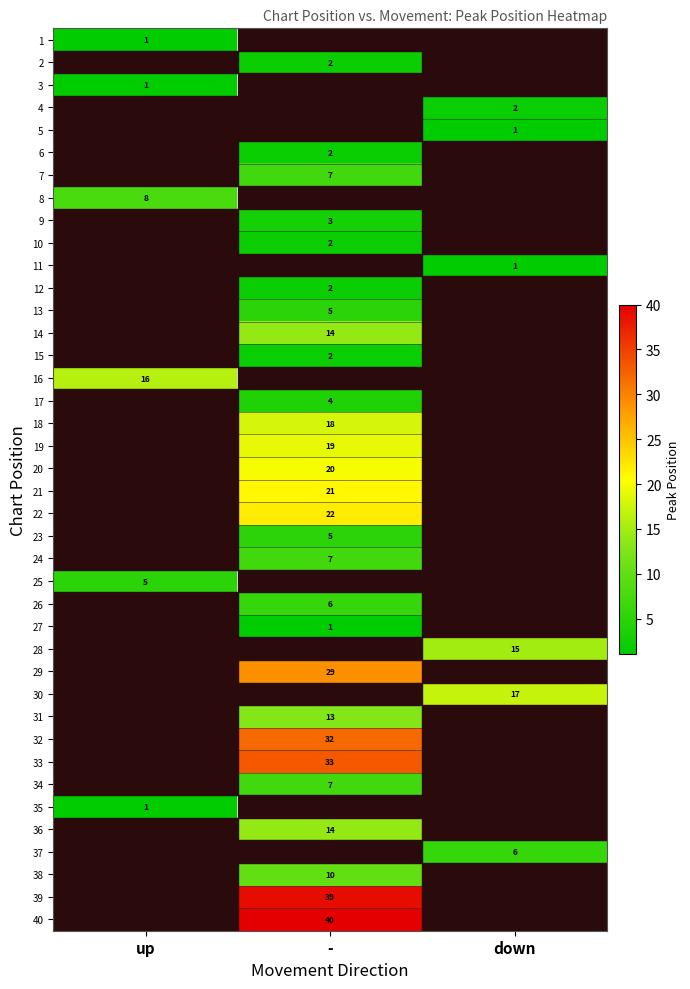

Count the number of data series in this chart.

40